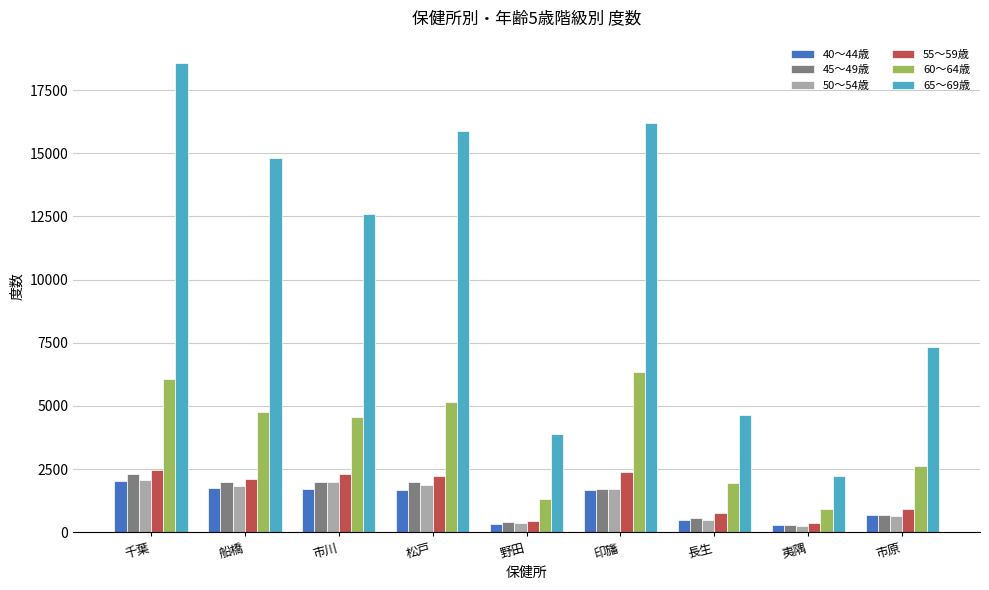

What is the sum of the 65～69歳 values at 印旛 and 市原?

23525